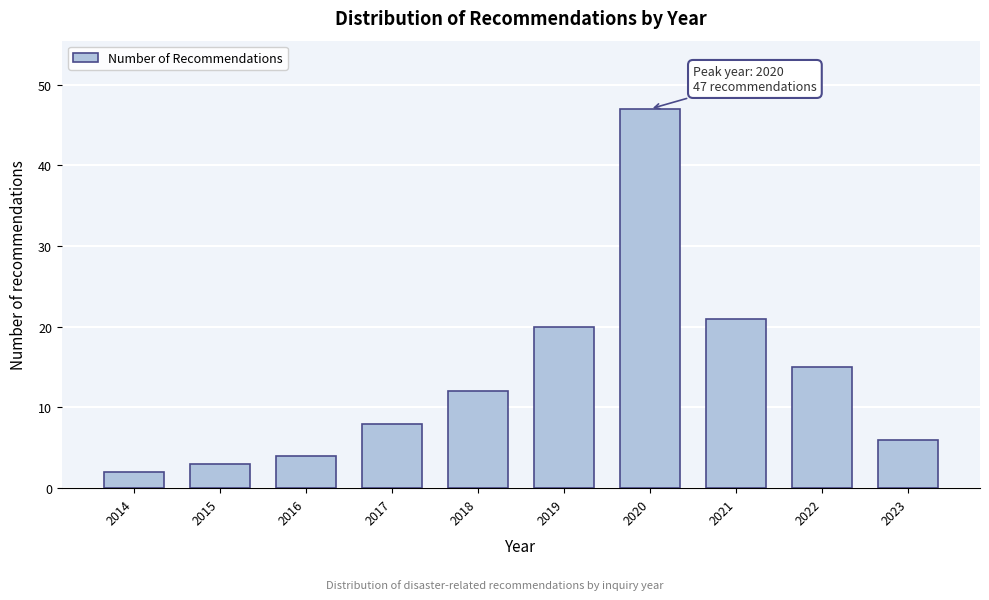

Reading left to right, transcribe all the data shown in this chart.

2	3	4	8	12	20	47	21	15	6